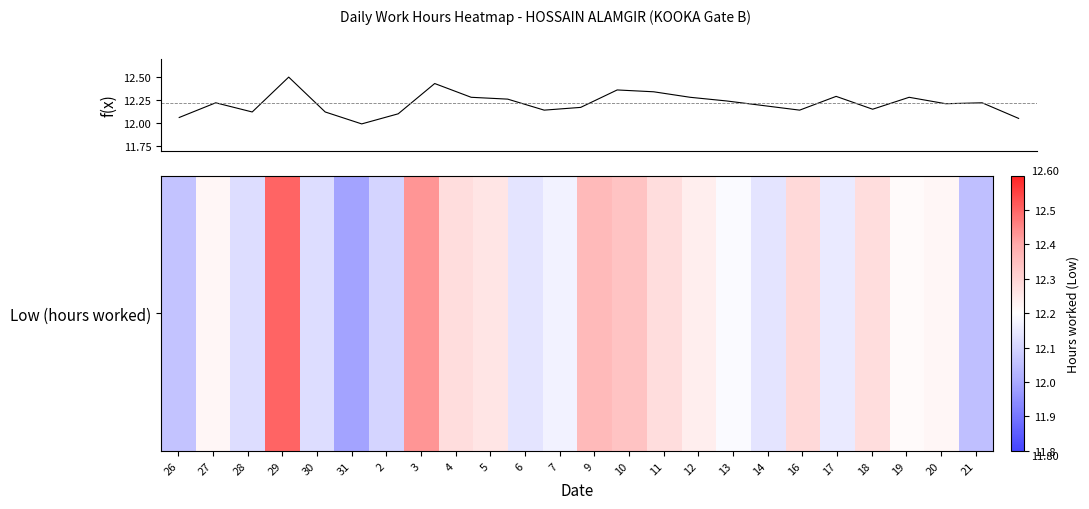

What is the difference between the maximum and minimum values?

0.5